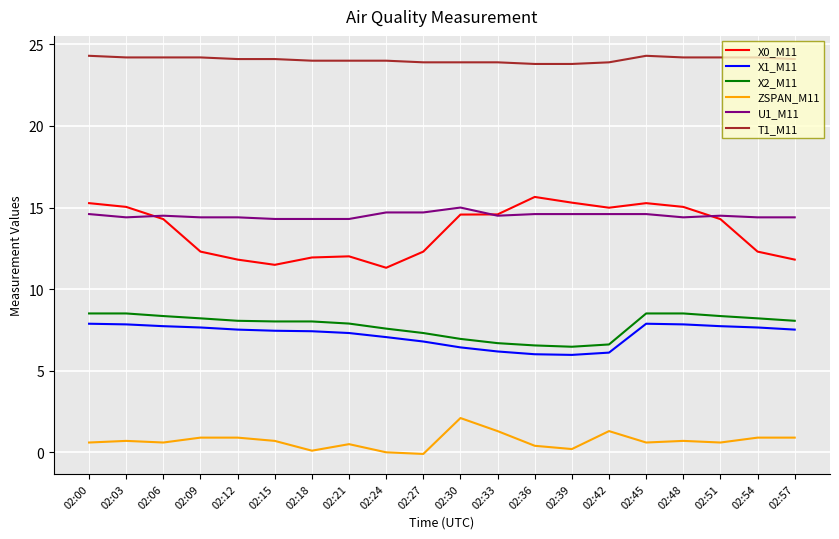

True or false: X2_M11 has a value of 14.5 at 02:00.

False